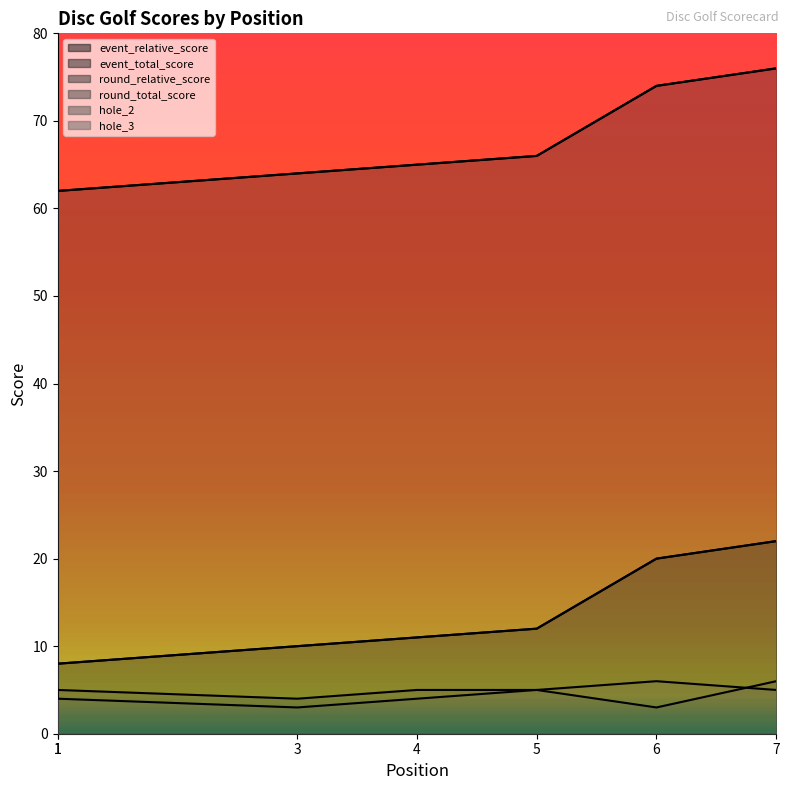

Which series has the largest range (max minus min)?

event_relative_score